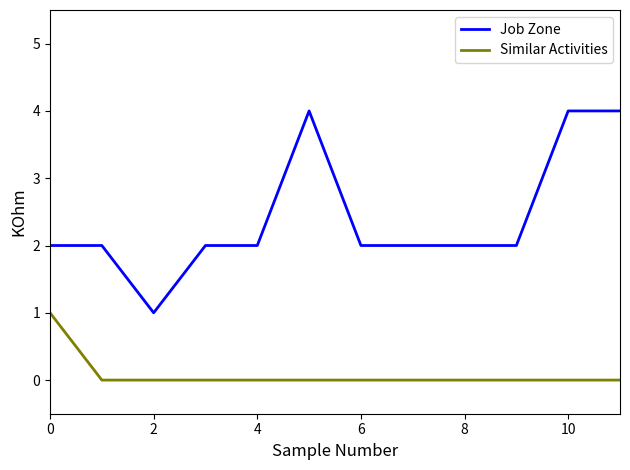

What is the greatest value displayed?

4